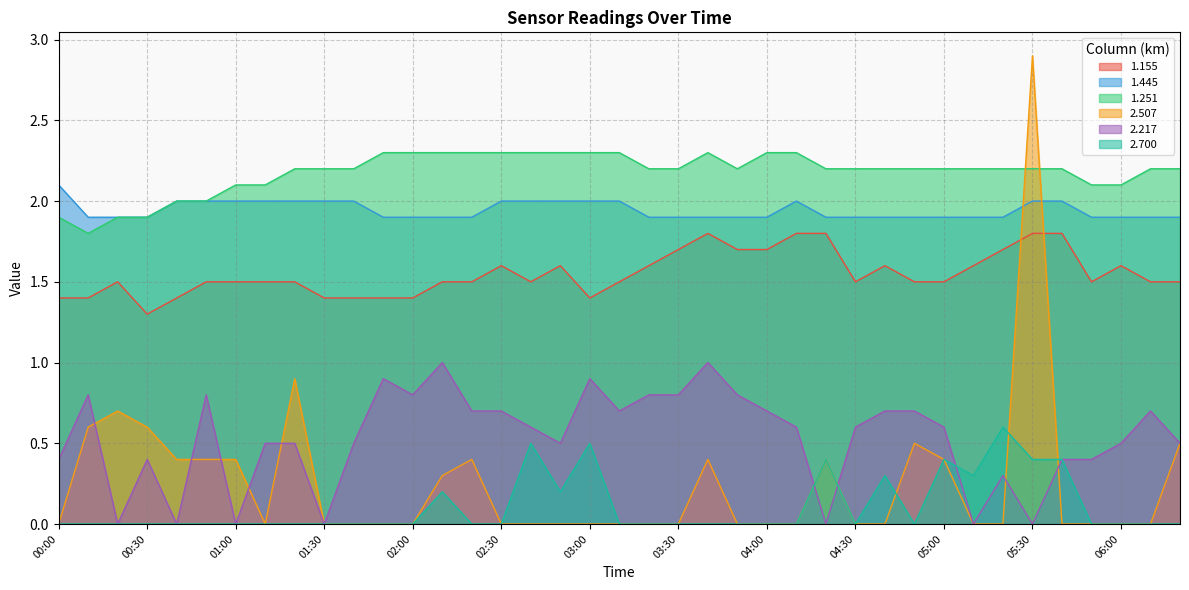

Is it true that 1.155 equals 1.5 at 02:40?

True